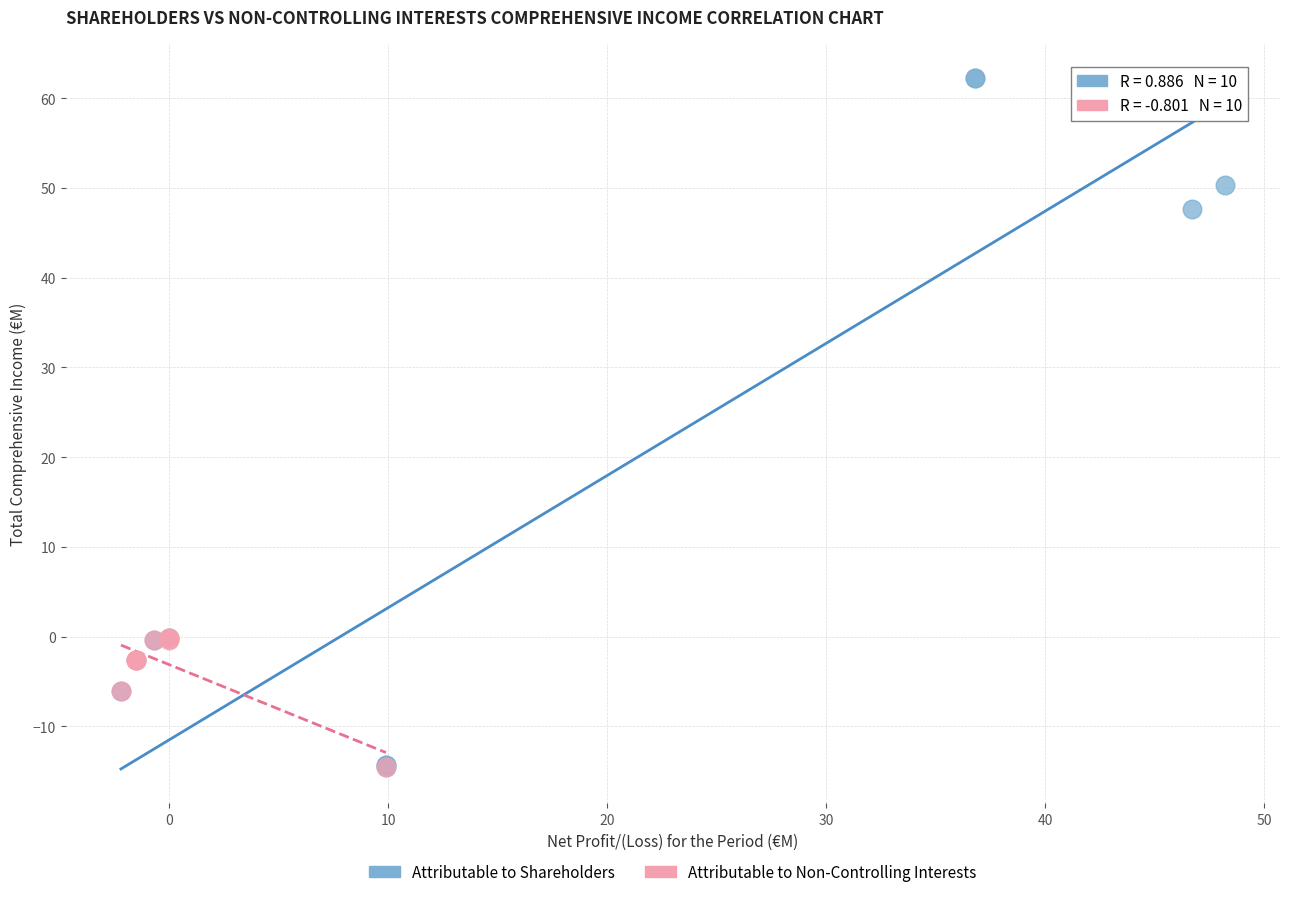

Which series reaches the maximum Y coordinate?

Attributable to Shareholders